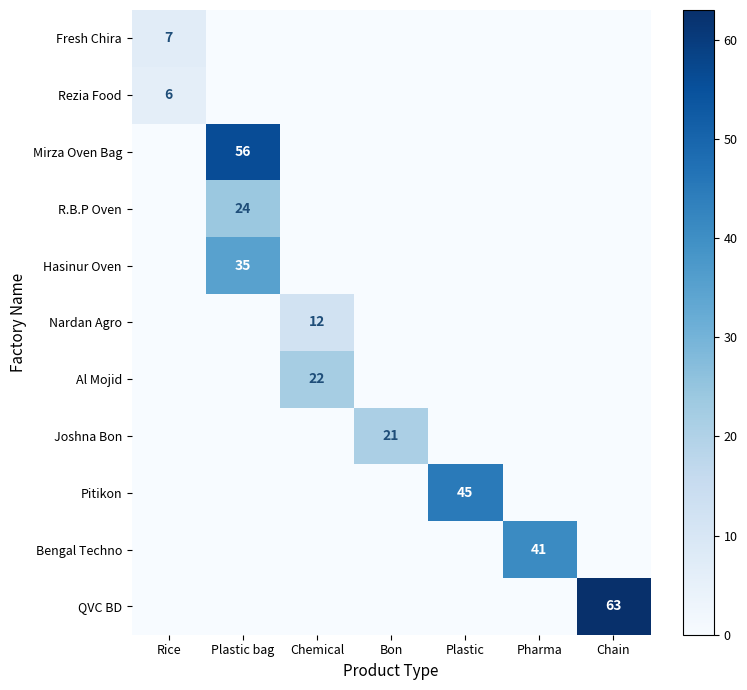

True or false: Bengal Techno has a value of 41 at Pharma.

True